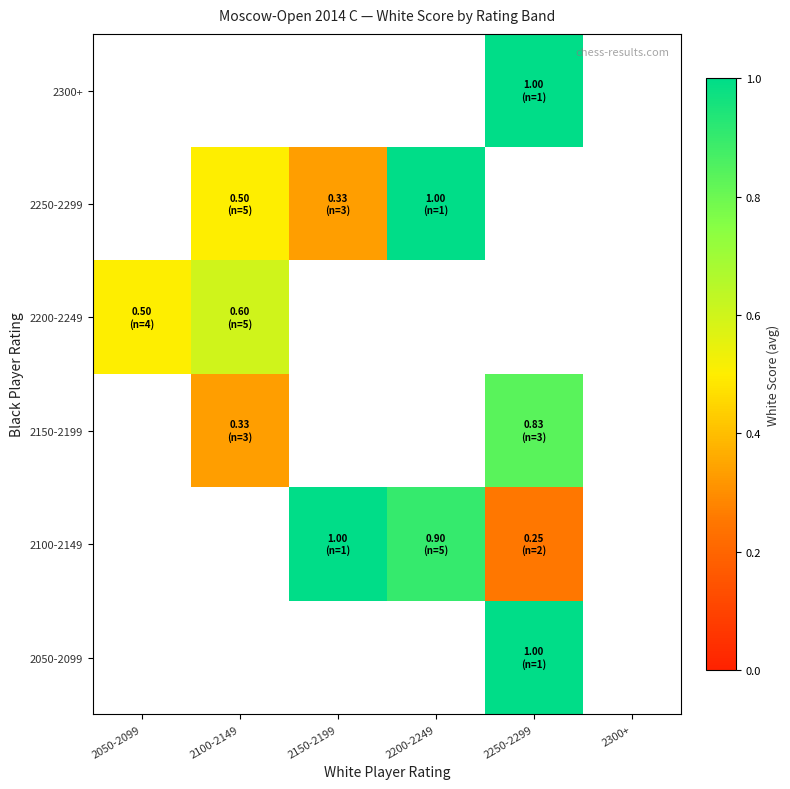

Which category has the highest value across all series?

2250-2299